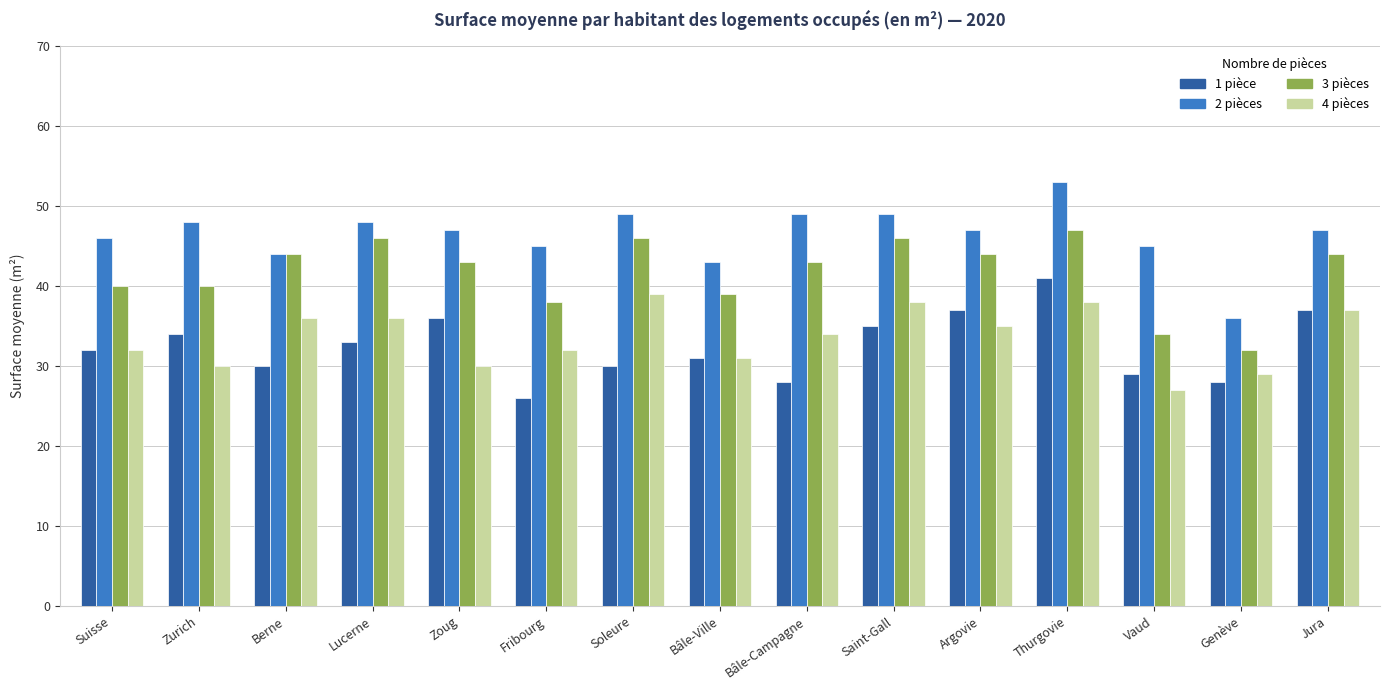

Read the 3 pièces value at Argovie.

44